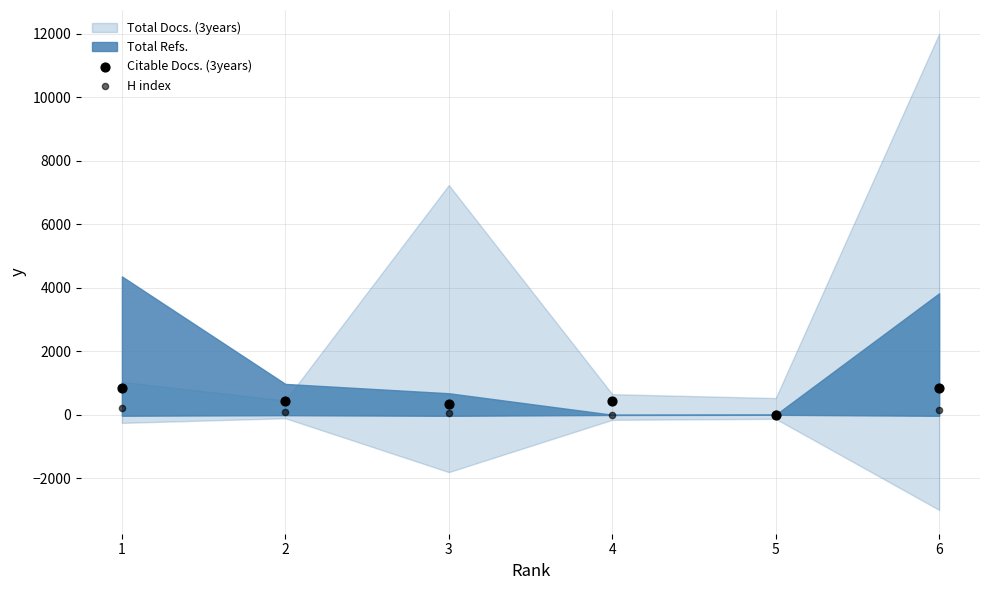

Which series has the largest Y range (max minus min)?

Citable Docs. (3years)